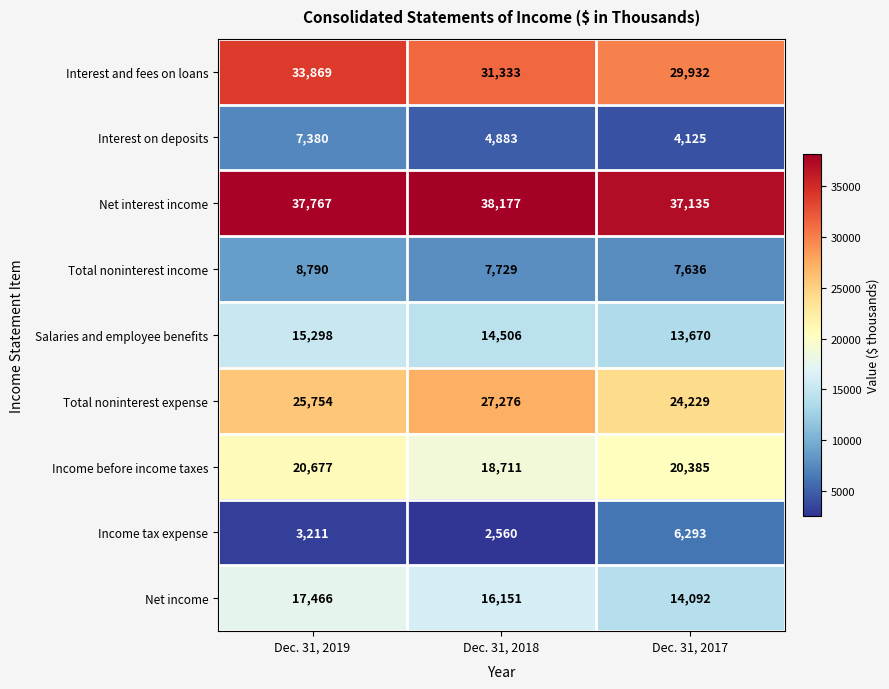

What is the total value across all series at Dec. 31, 2017?

157497